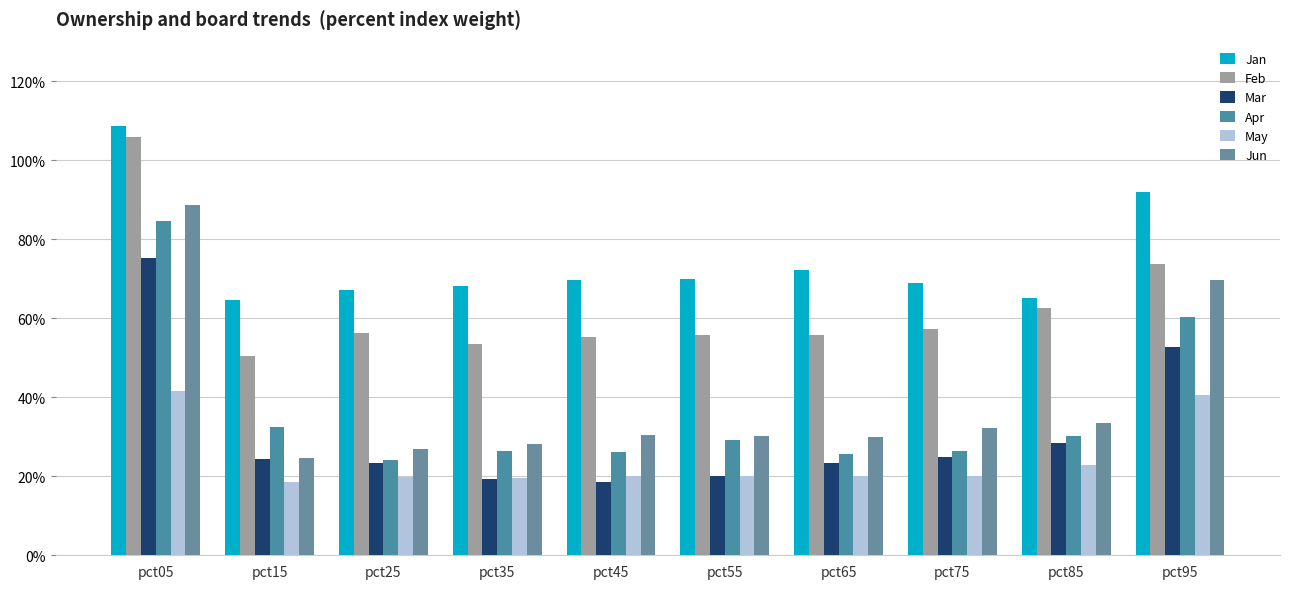

Reading right to left, what are all the values shown in this chart?

Jan: pct95=0.9	pct85=0.7	pct75=0.7	pct65=0.7	pct55=0.7	pct45=0.7	pct35=0.7	pct25=0.7	pct15=0.6	pct05=1.1
Feb: pct95=0.7	pct85=0.6	pct75=0.6	pct65=0.6	pct55=0.6	pct45=0.6	pct35=0.5	pct25=0.6	pct15=0.5	pct05=1.1
Mar: pct95=0.5	pct85=0.3	pct75=0.2	pct65=0.2	pct55=0.2	pct45=0.2	pct35=0.2	pct25=0.2	pct15=0.2	pct05=0.8
Apr: pct95=0.6	pct85=0.3	pct75=0.3	pct65=0.3	pct55=0.3	pct45=0.3	pct35=0.3	pct25=0.2	pct15=0.3	pct05=0.8
May: pct95=0.4	pct85=0.2	pct75=0.2	pct65=0.2	pct55=0.2	pct45=0.2	pct35=0.2	pct25=0.2	pct15=0.2	pct05=0.4
Jun: pct95=0.7	pct85=0.3	pct75=0.3	pct65=0.3	pct55=0.3	pct45=0.3	pct35=0.3	pct25=0.3	pct15=0.2	pct05=0.9